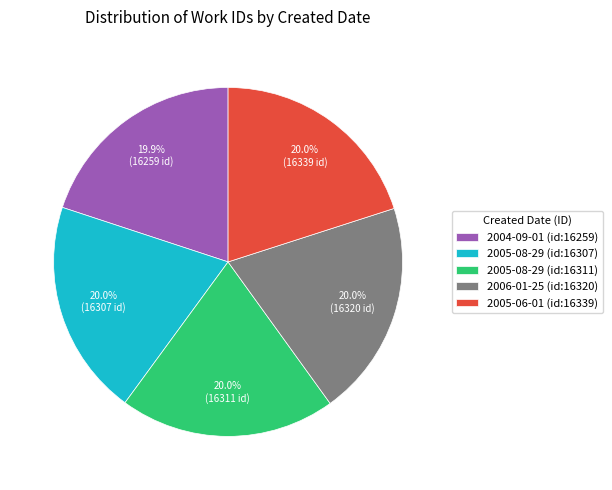

Is there a majority slice in this chart?

No